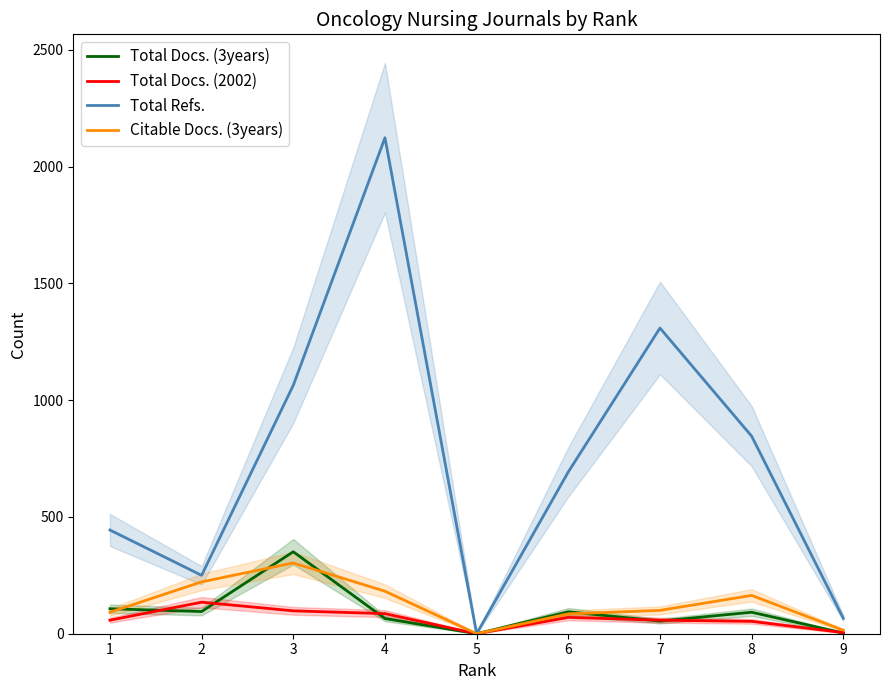

True or false: Citable Docs. (3years) and Total Docs. (2002) intersect in this chart.

False